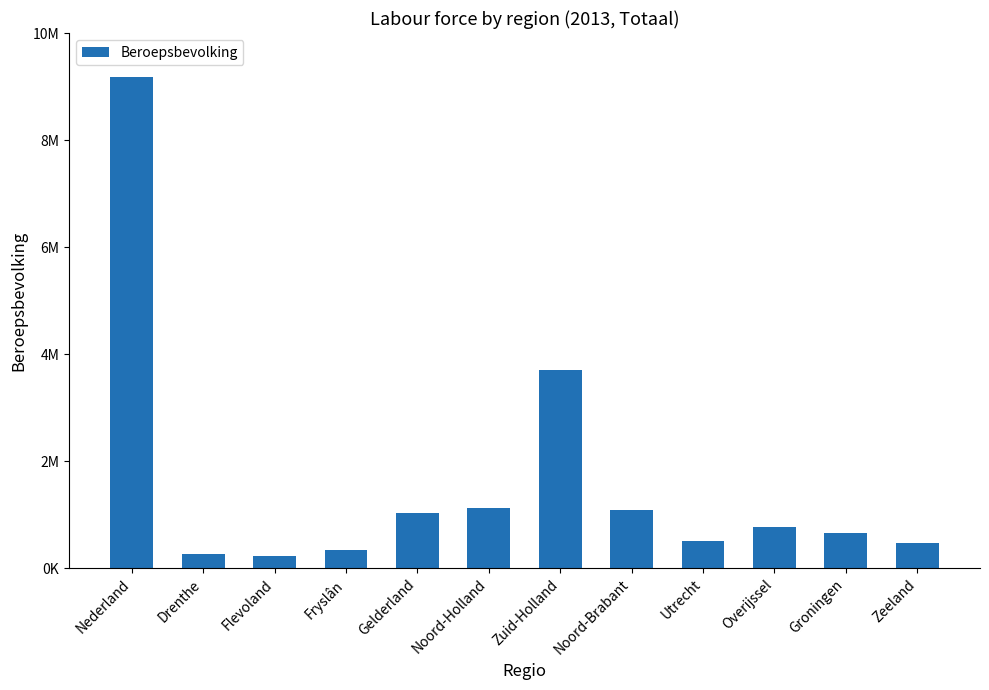

Are the bars horizontal?

No